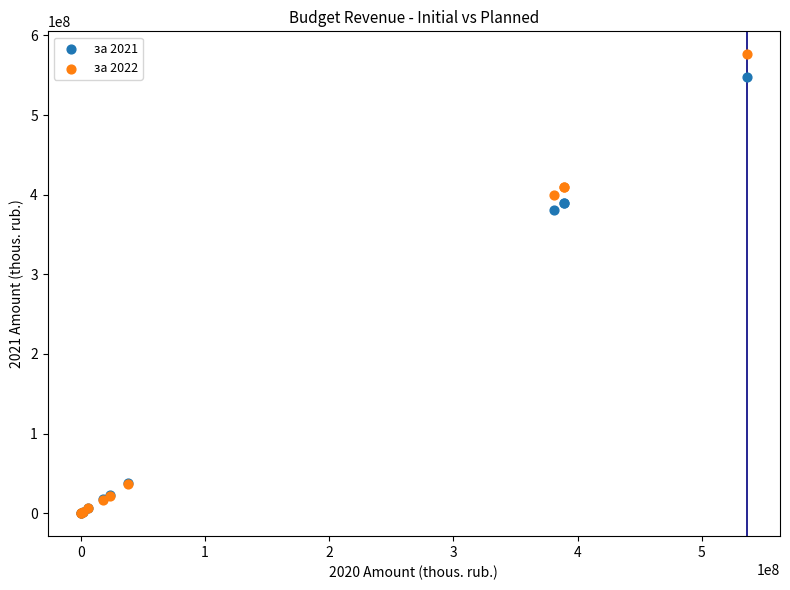

Which series has the largest Y range (max minus min)?

за 2022